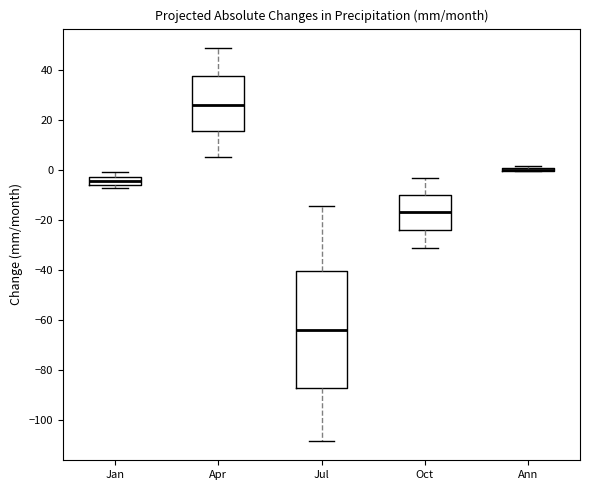

Comparing the boxes themselves (not the whiskers), which one is the tallest?

Jul